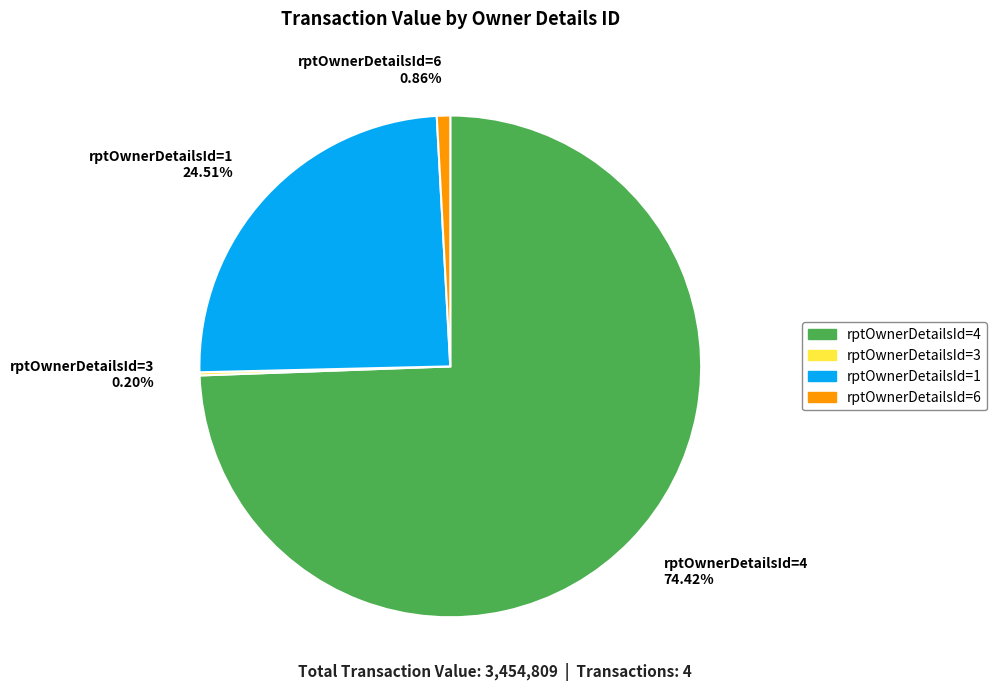

Is rptOwnerDetailsId=1 the majority of the pie?

No